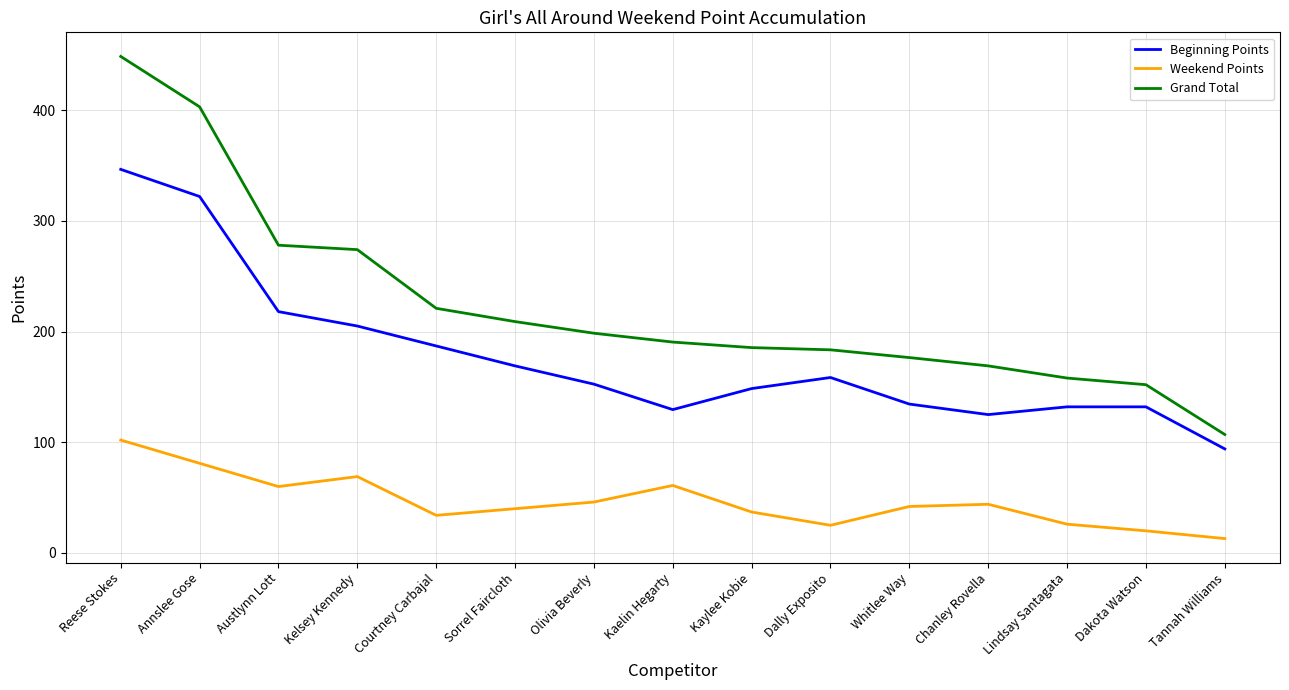

What position from the right is Sorrel Faircloth?

10